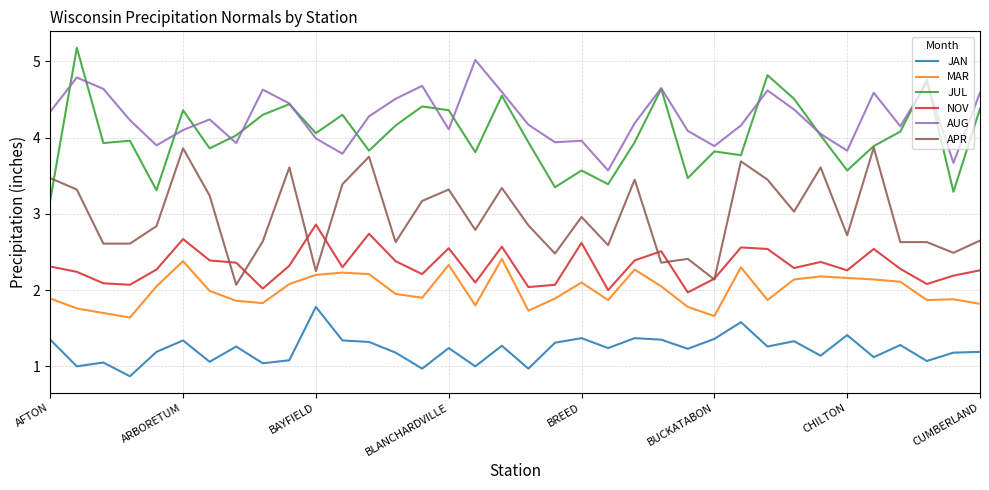

What is the minimum value shown in the chart?

0.9